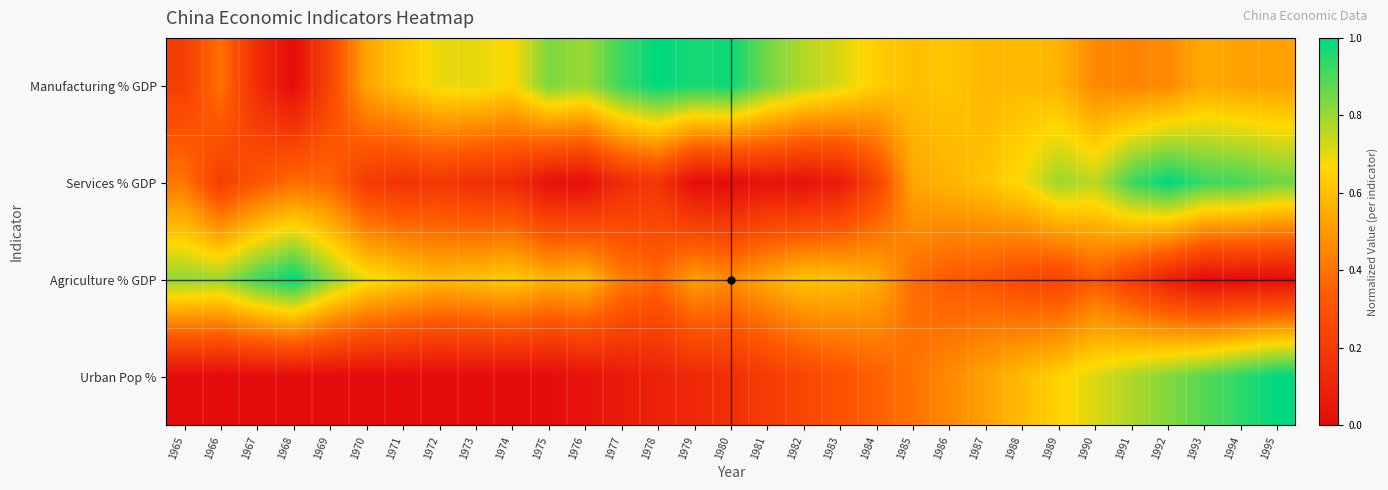

At 1969, list the series in order from largest to smallest.

Agriculture % GDP, Services % GDP, Manufacturing % GDP, Urban Pop %